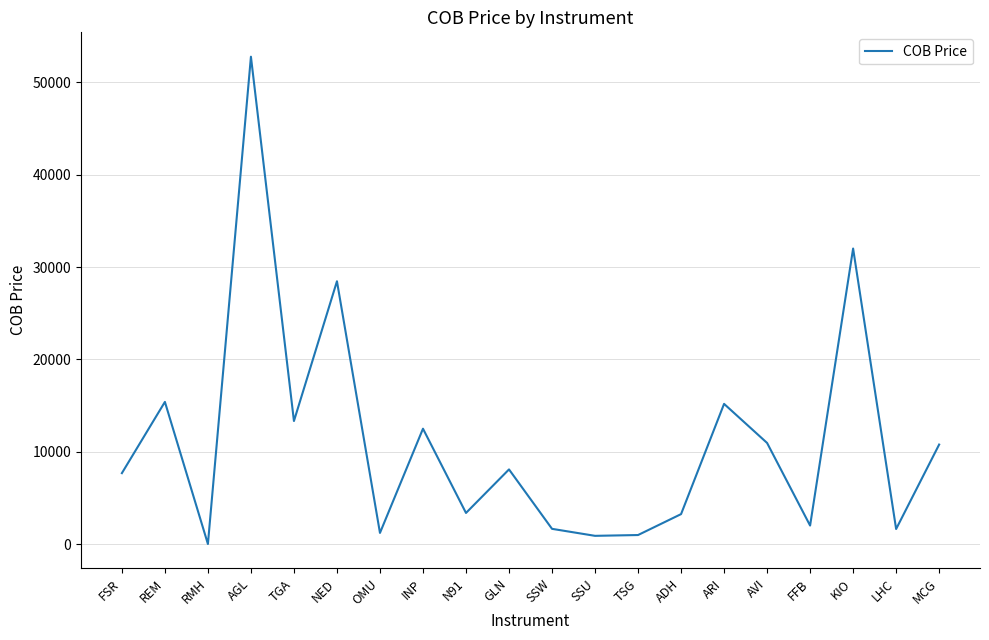

What is the change in value from SSU to ADH?

+2349